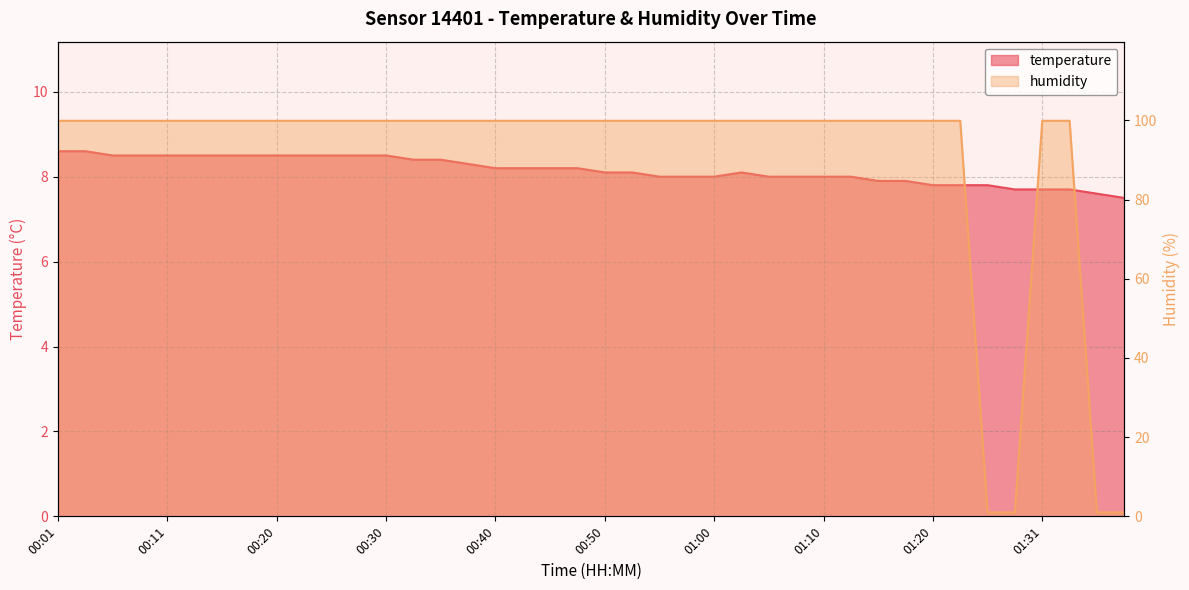

Where is the first local maximum for temperature?

01:02